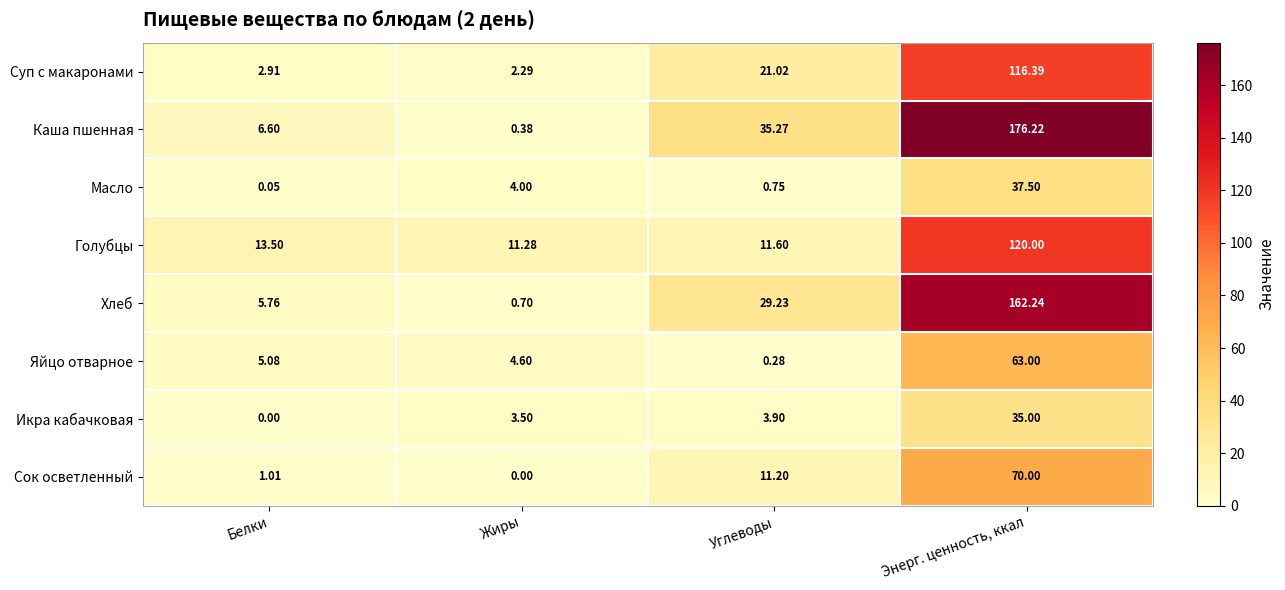

At which label does Суп с макаронами reach its minimum?

Жиры